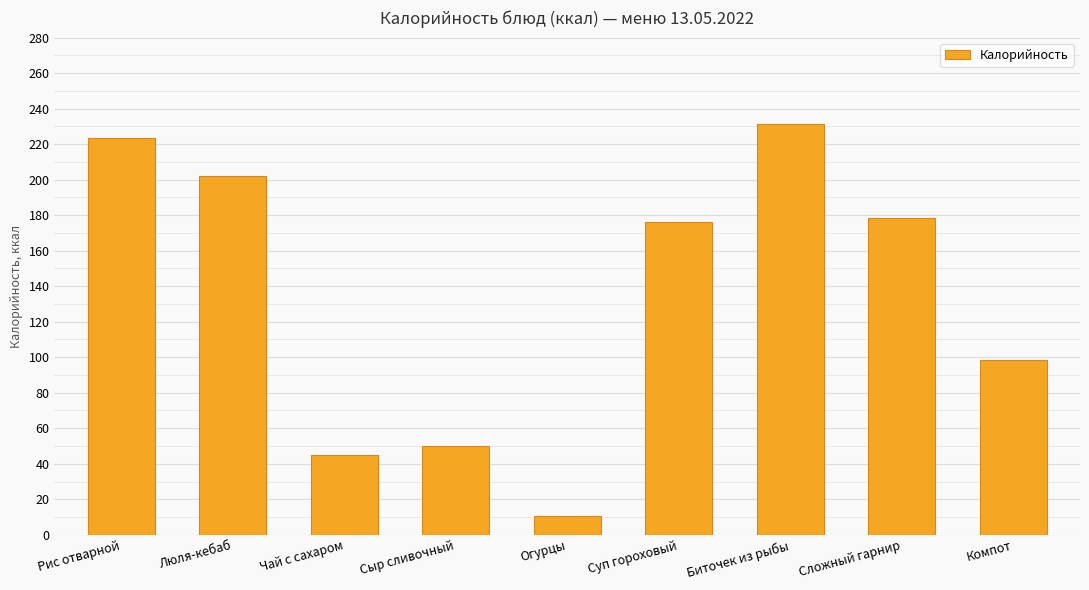

What is the smallest value displayed?

10.3